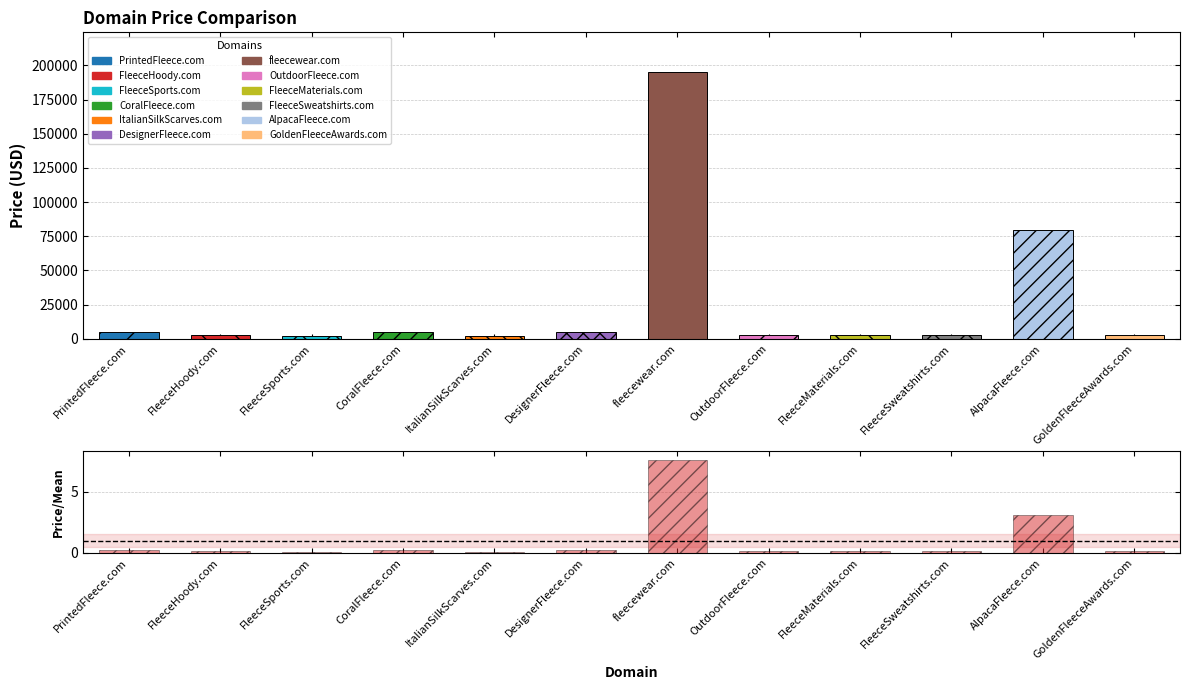

What is the average value?

1.0